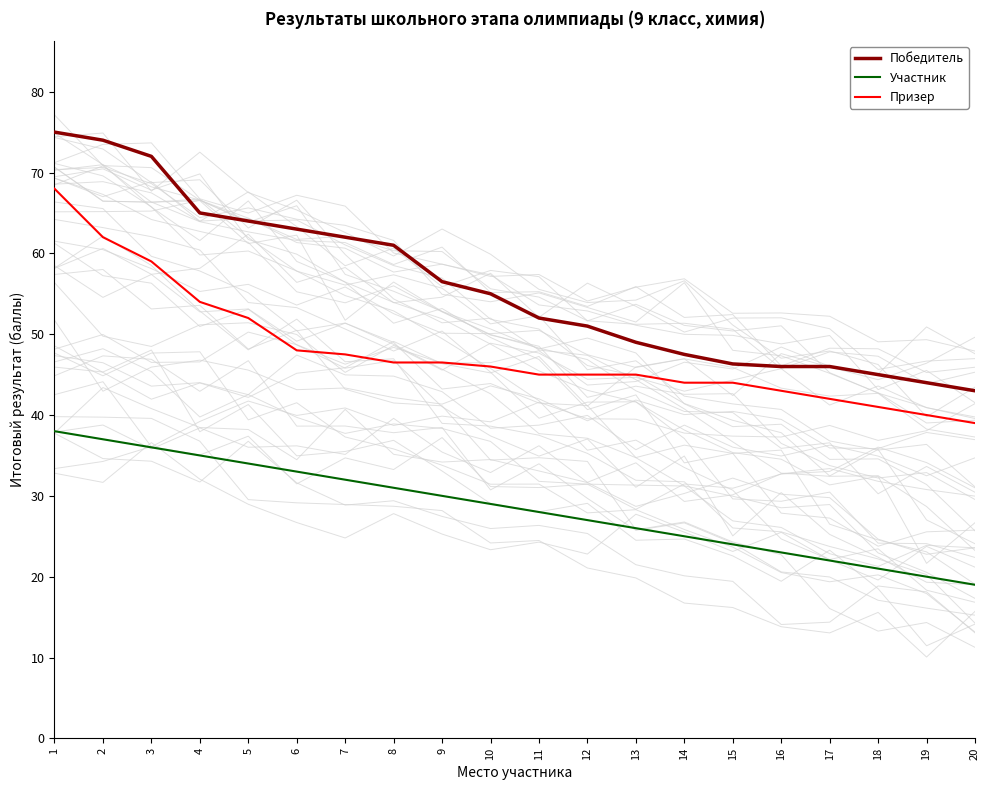

True or false: Победитель has more than 2 points higher than both neighbors.

False